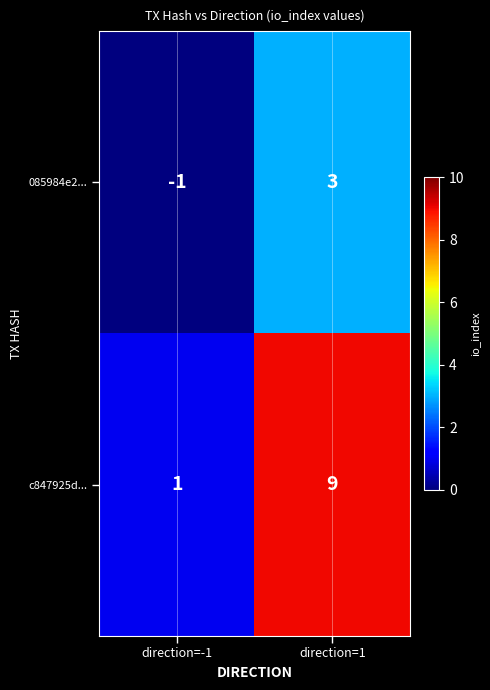

True or false: c847925d... has a value of 12 at direction=1.

False